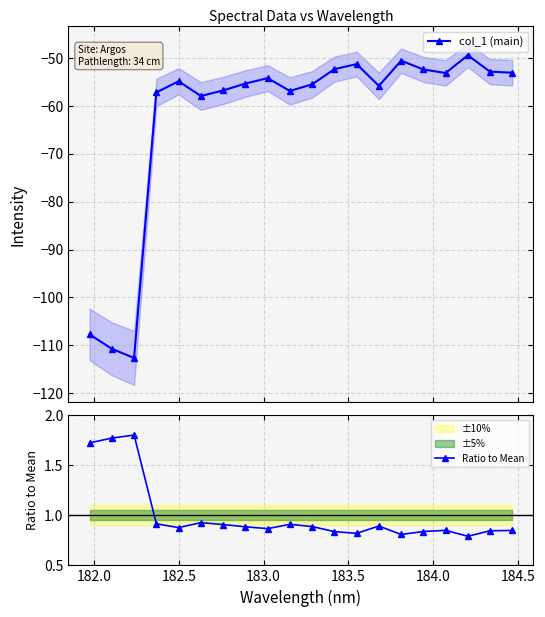

How many interior local valleys does the Ratio to Mean series have?

5